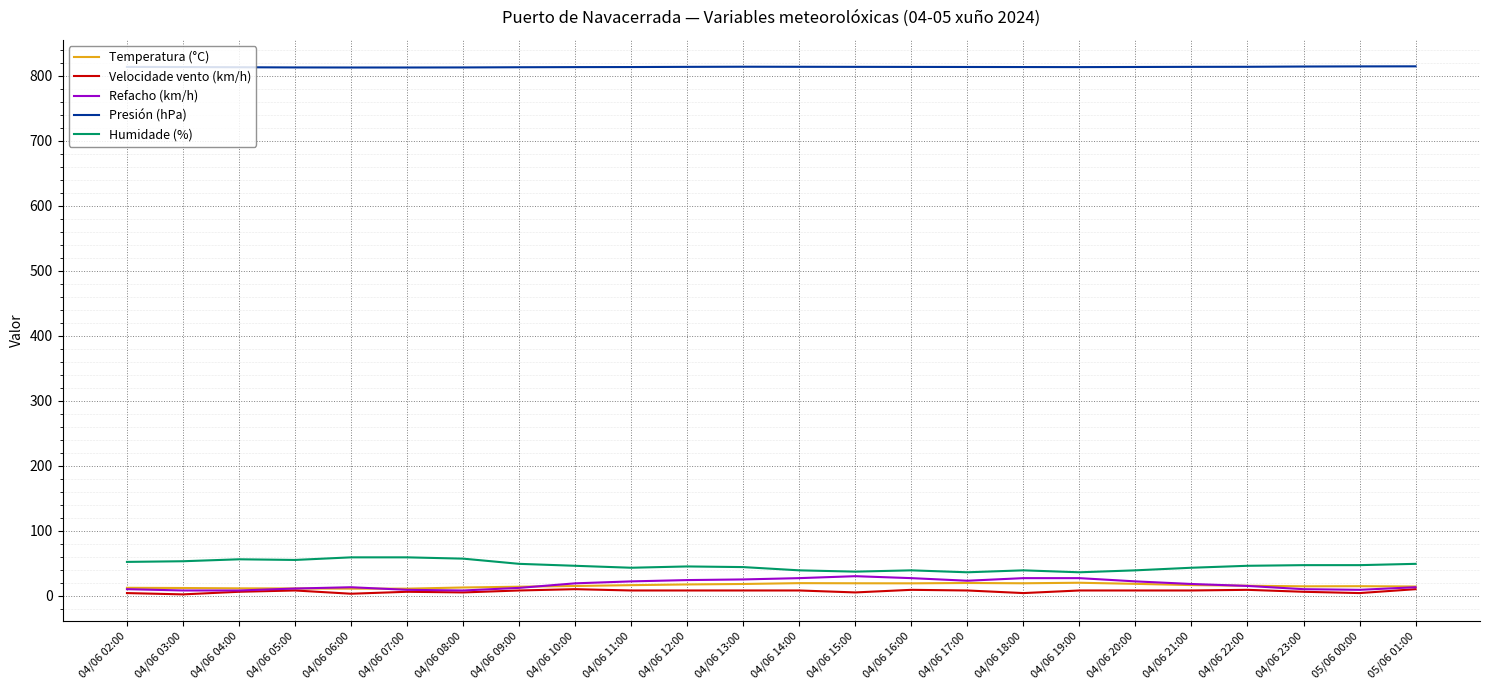

How many lines are shown in the chart?

5